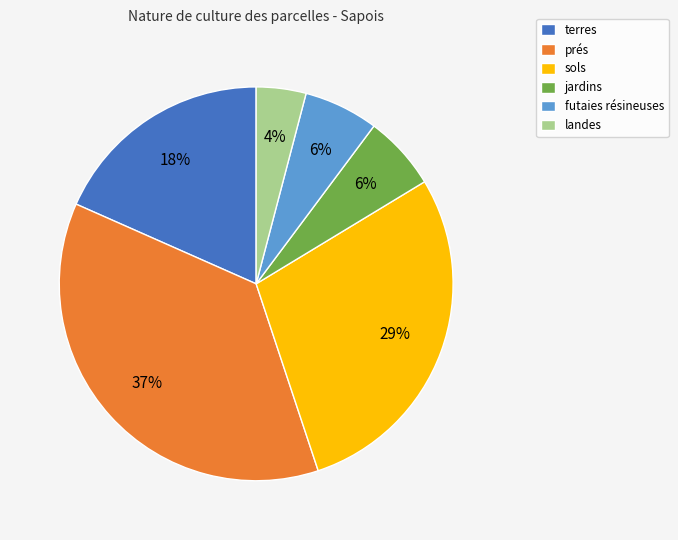

Combined, do jardins and landes account for over 50%?

No